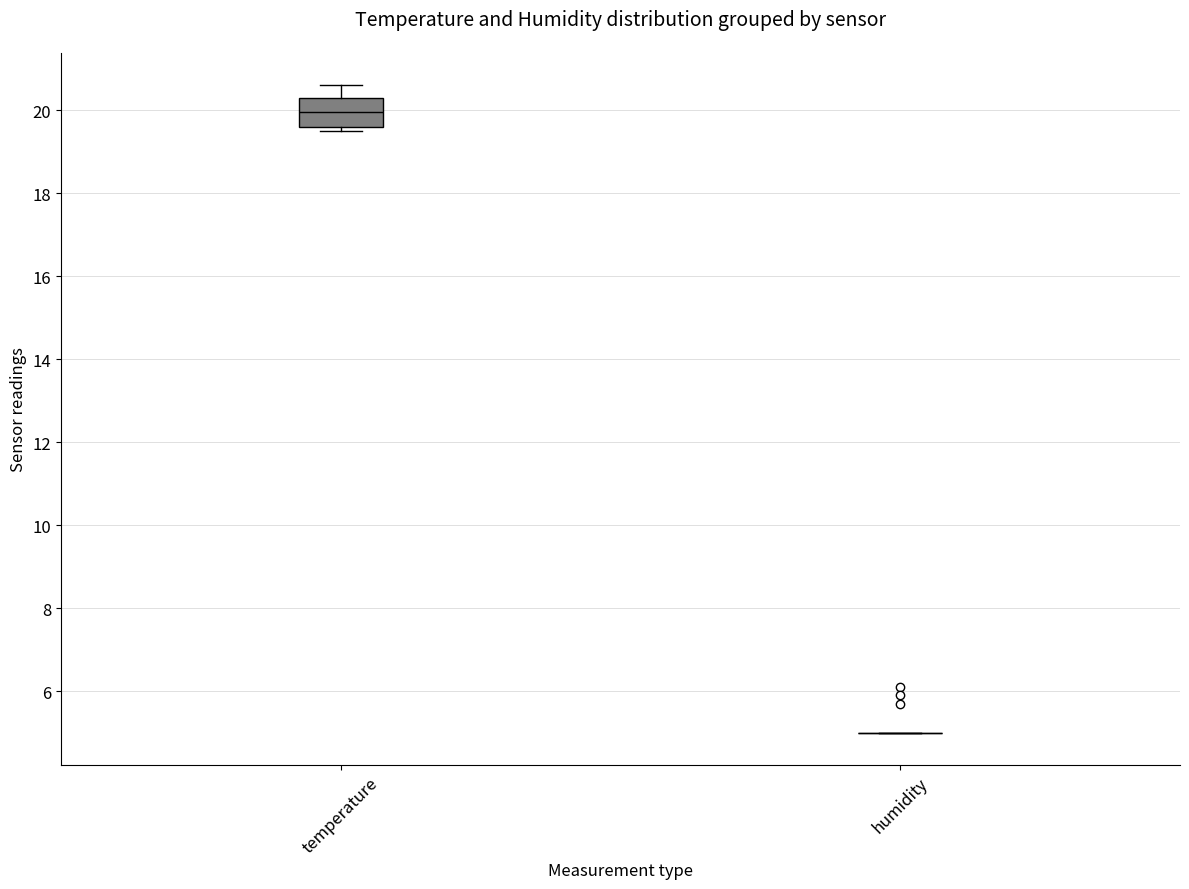

Reading left to right, read every box against the y-axis: the position of its median line, the range the box covers, and the ends of its whiskers. The values are not printed on the chart, so give them approximately, as read against the axis.

temperature: median 20.0, box 19.6 to 20.4, whiskers 19.6 (just below the box's lower edge) to 20.6
humidity: box collapsed to a line at 5.0, whiskers 5.0 to 5.0